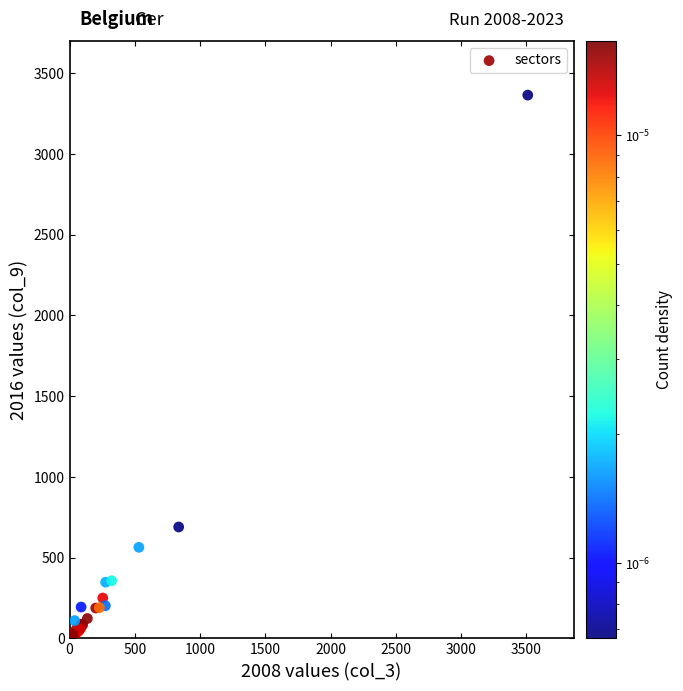

What Y value in the scatter plot is closest to 1682?

690